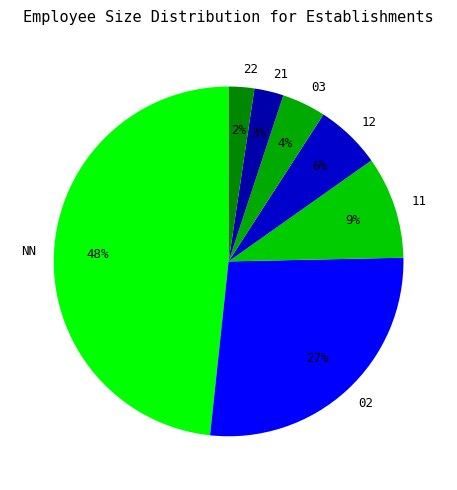

Does 22 account for over 50% of the chart?

No